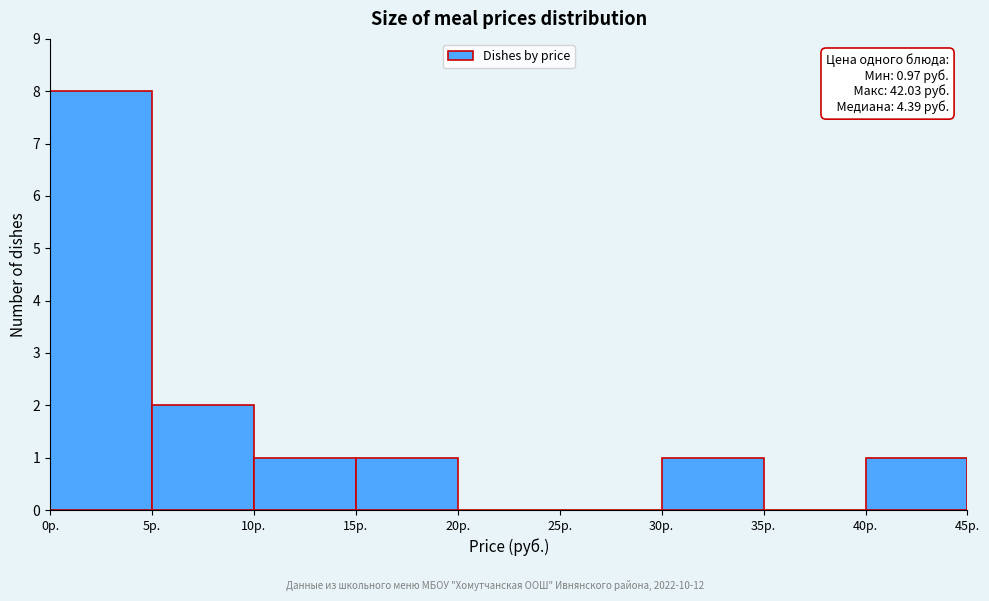

Which range on the x-axis has the tallest bar?

0 to 5